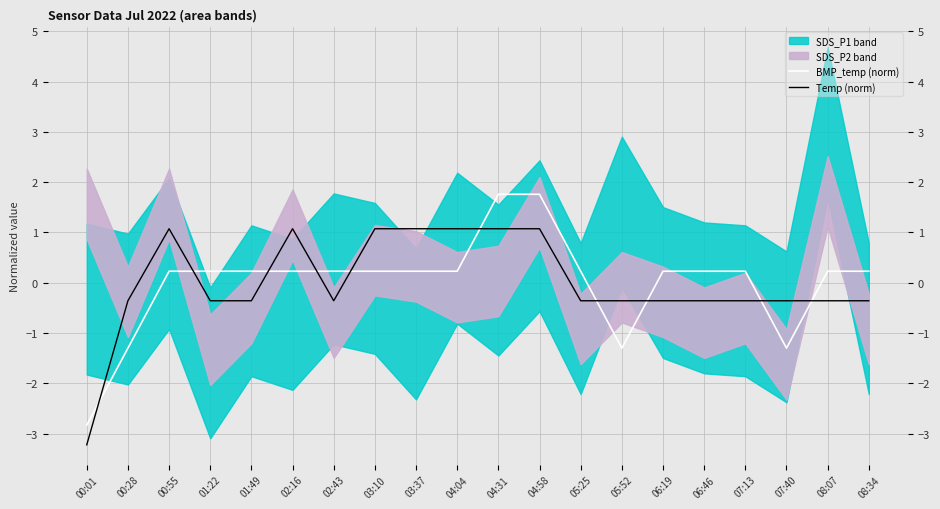

Is it true that Temp (norm) equals -0.4 at 05:52?

True